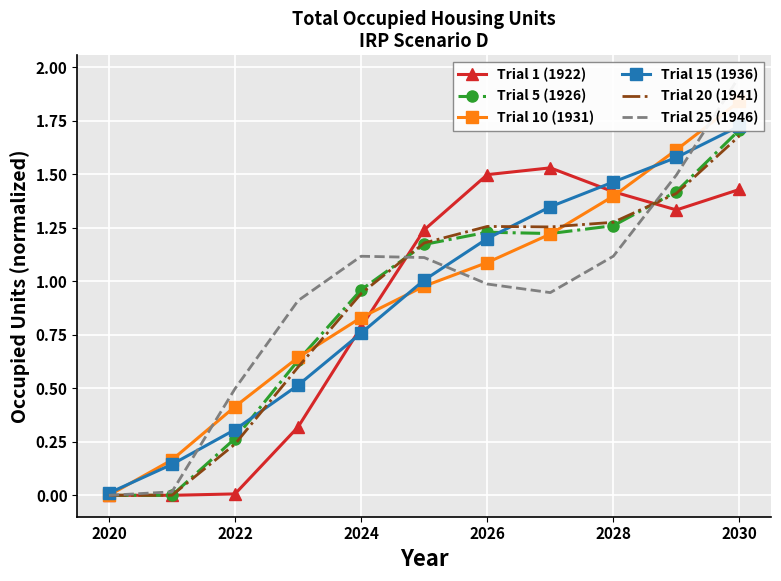

What are all the series names shown in the legend?

Trial 1 (1922), Trial 5 (1926), Trial 10 (1931), Trial 15 (1936), Trial 20 (1941), Trial 25 (1946)